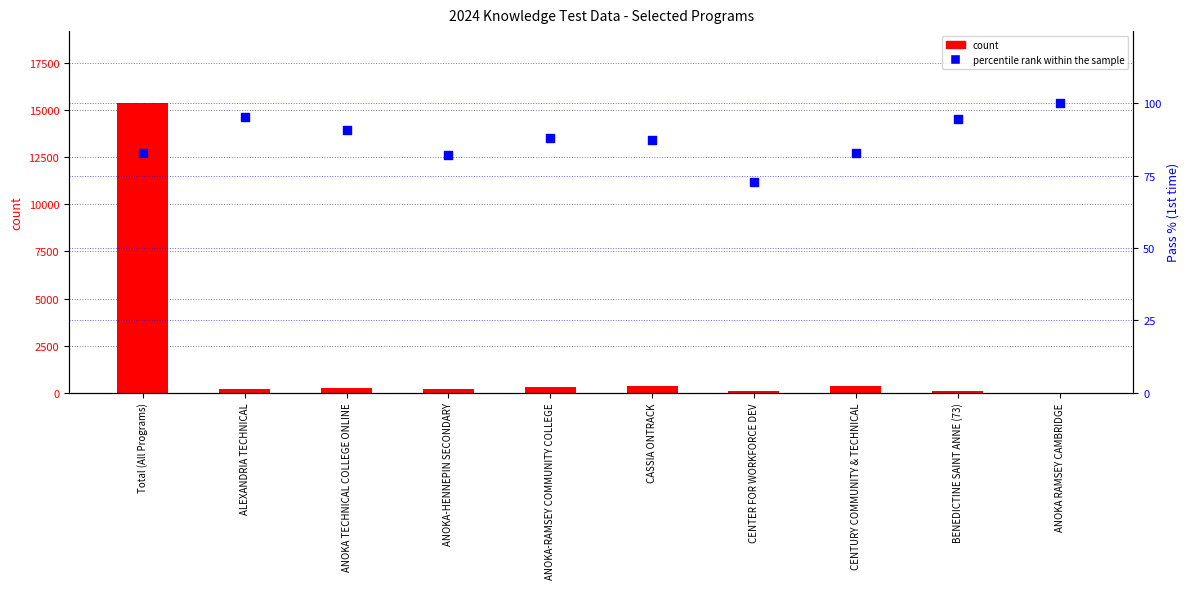

Which series reaches the minimum Y coordinate?

count